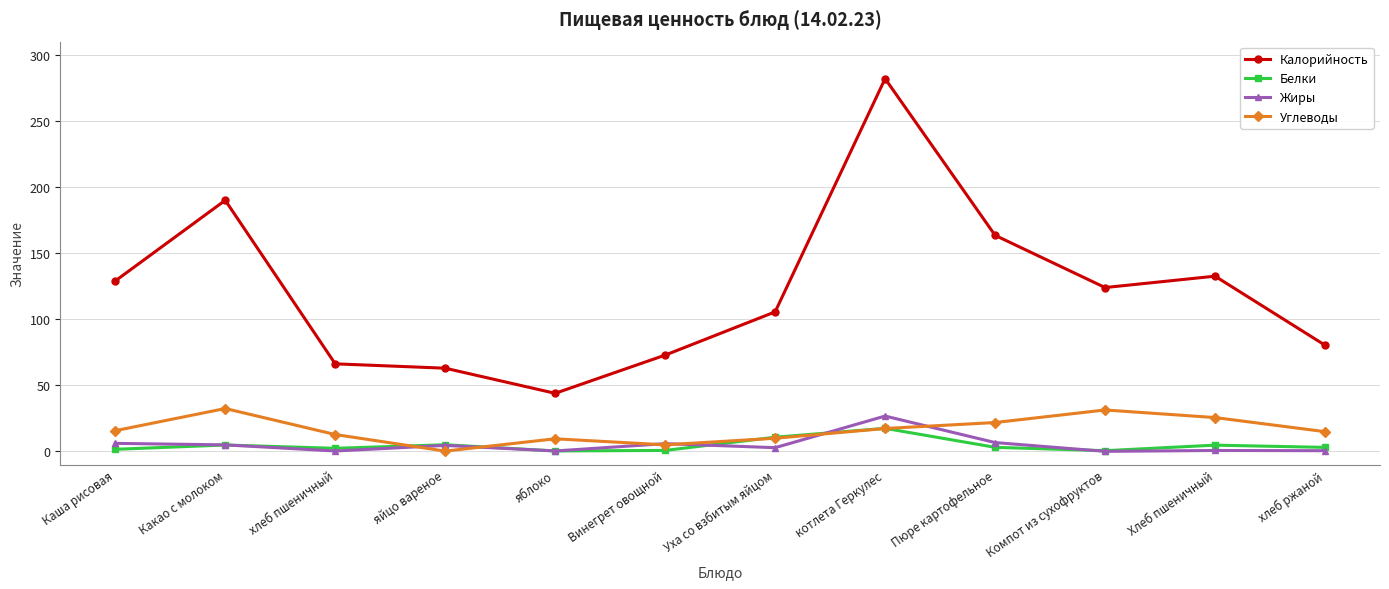

What is the label of the 4th point from the right?

Пюре картофельное